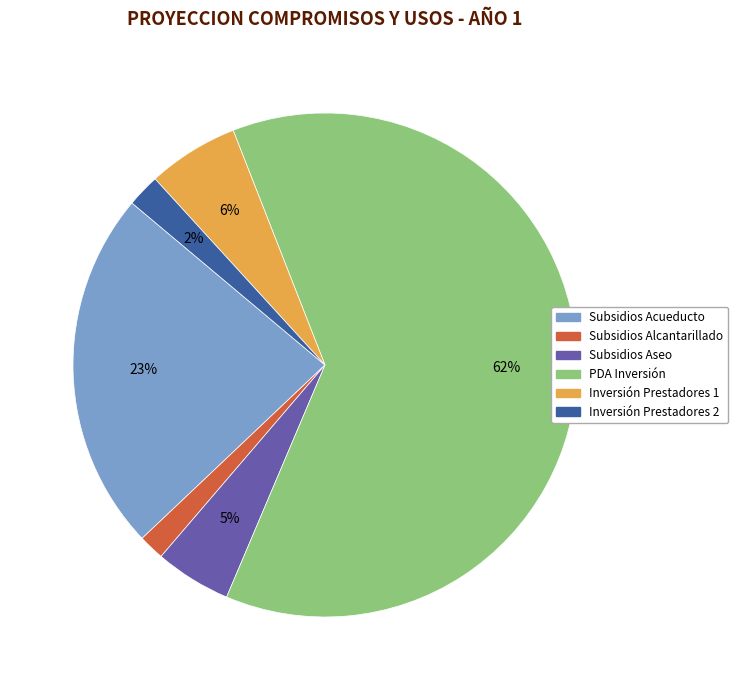

Which category accounts for the majority?

PDA Inversión